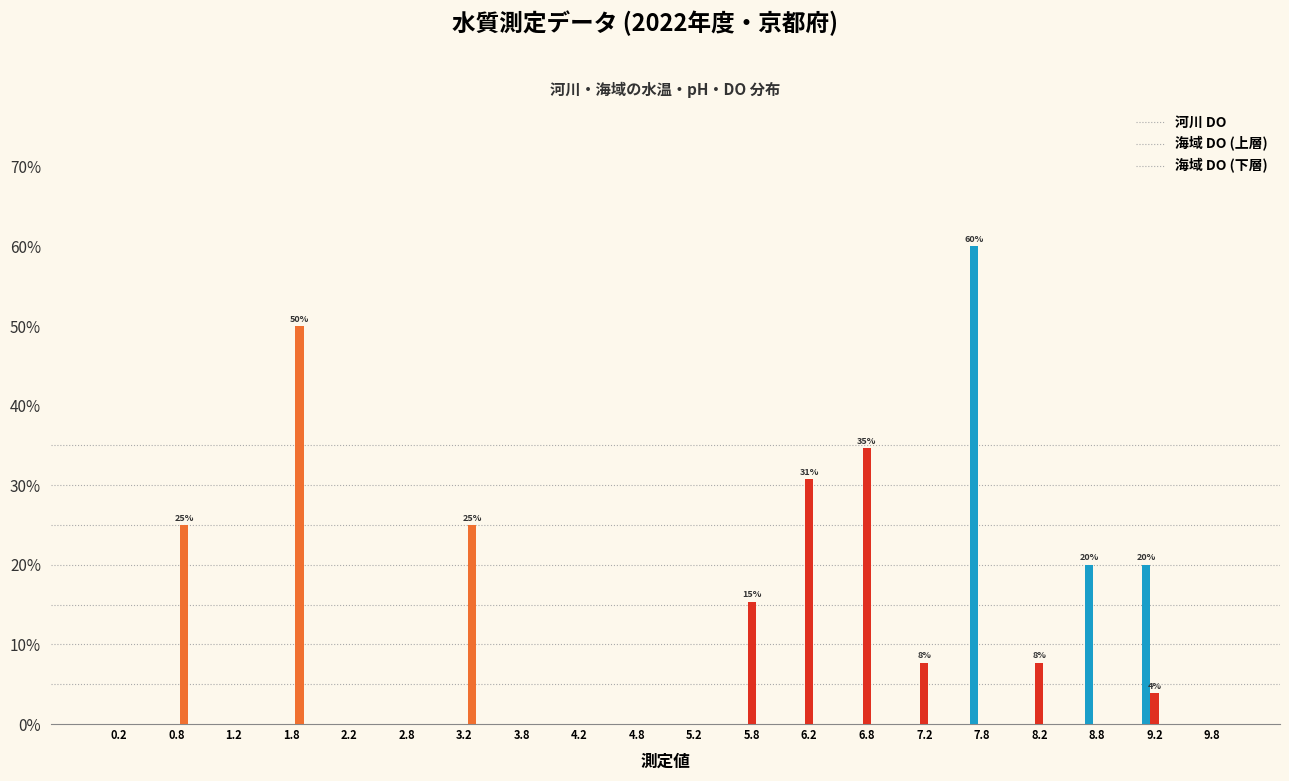

What is the total value across all series at 0.8?

25.0